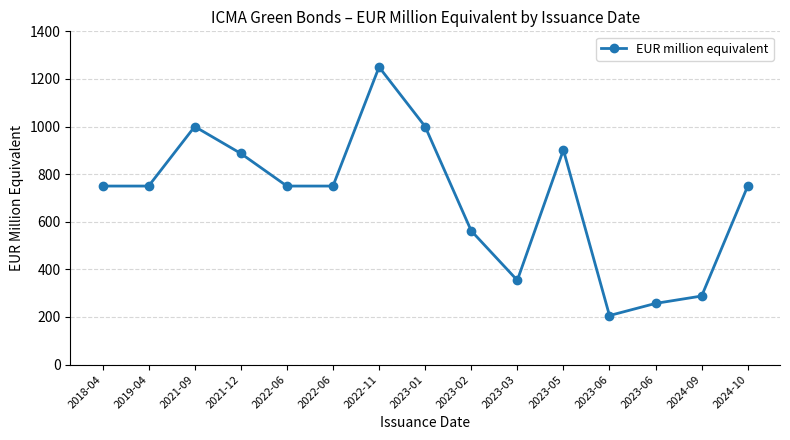

What is the sum of all values?

10456